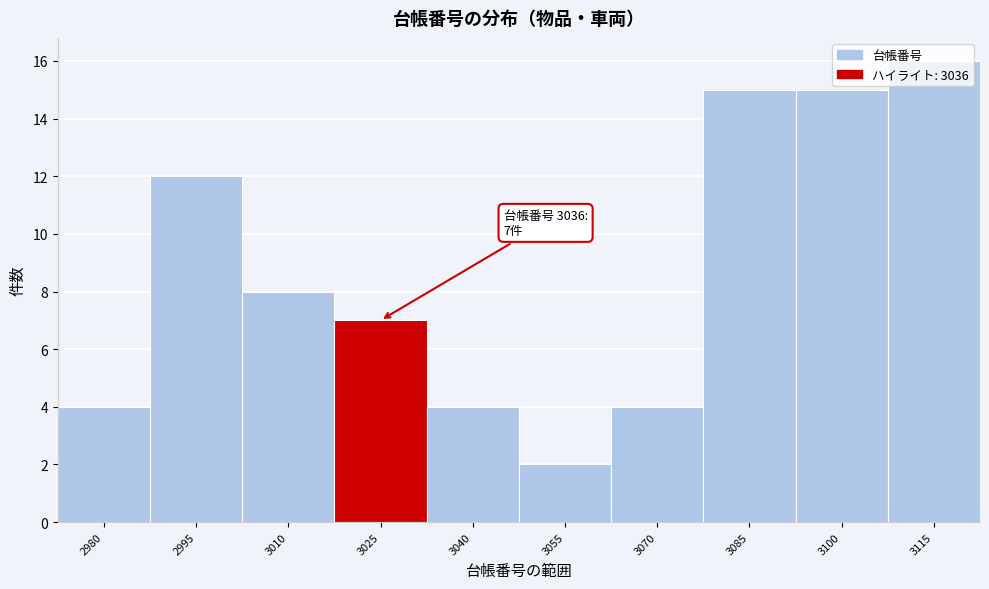

What is the maximum value shown in the chart?

16